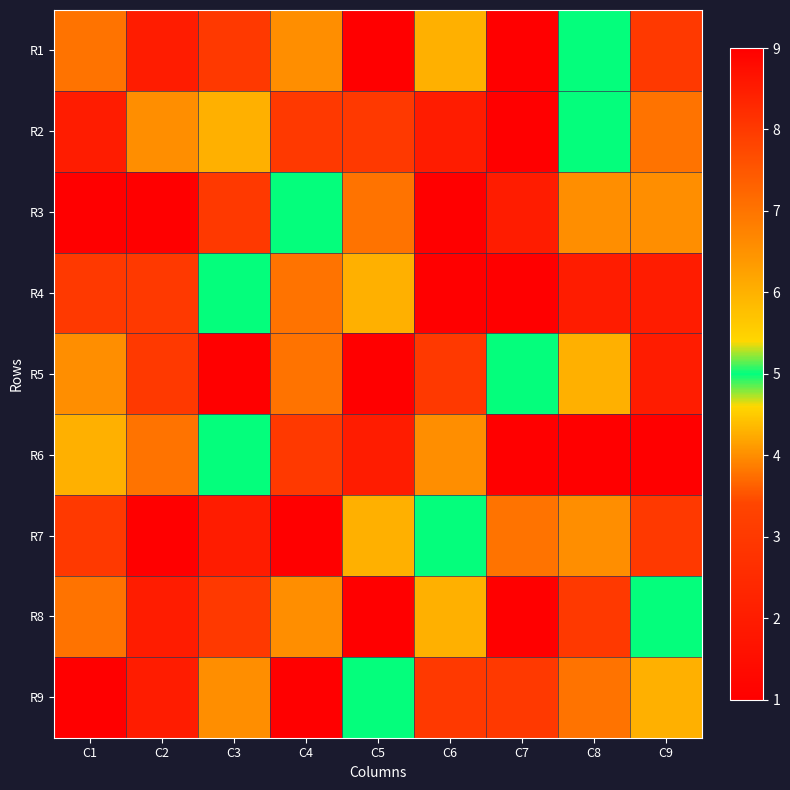

Reading left to right, extract all data points from this chart.

R1: C1=7	C2=2	C3=8	C4=4	C5=9	C6=6	C7=1	C8=5	C9=3
R2: C1=2	C2=4	C3=6	C4=3	C5=8	C6=2	C7=9	C8=5	C9=7
R3: C1=1	C2=9	C3=3	C4=5	C5=7	C6=1	C7=2	C8=4	C9=4
R4: C1=8	C2=8	C3=5	C4=7	C5=6	C6=1	C7=1	C8=2	C9=2
R5: C1=4	C2=8	C3=9	C4=7	C5=1	C6=3	C7=5	C8=6	C9=2
R6: C1=6	C2=7	C3=5	C4=8	C5=2	C6=4	C7=9	C8=9	C9=1
R7: C1=3	C2=1	C3=2	C4=9	C5=6	C6=5	C7=7	C8=4	C9=8
R8: C1=7	C2=2	C3=8	C4=4	C5=9	C6=6	C7=1	C8=3	C9=5
R9: C1=9	C2=2	C3=4	C4=1	C5=5	C6=8	C7=3	C8=7	C9=6